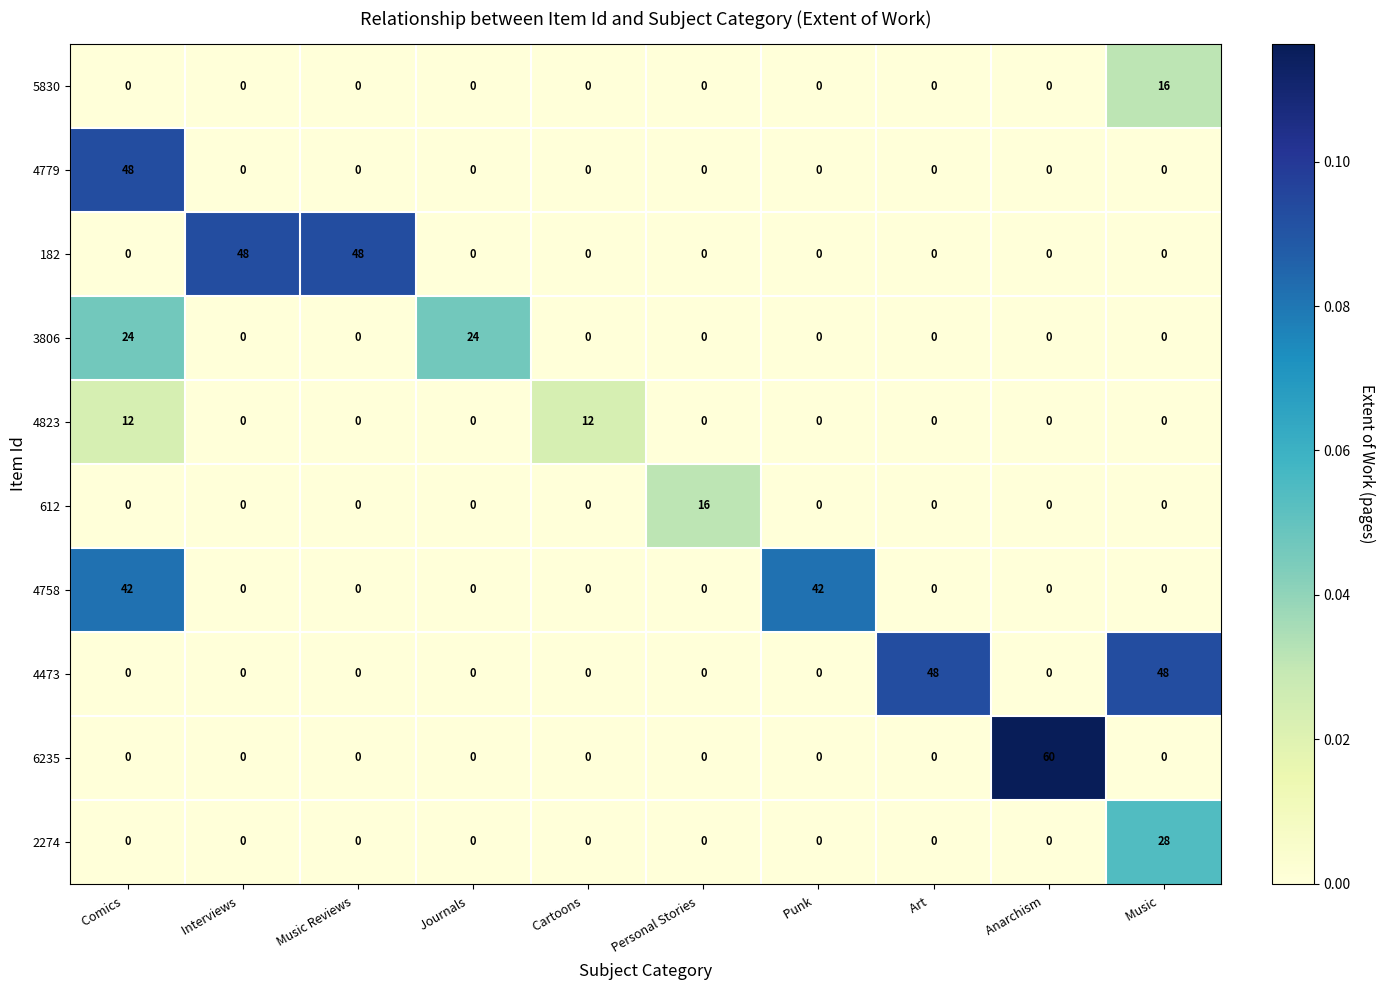

The value of 2274 at   Cartoons   is 8. True or false?

False